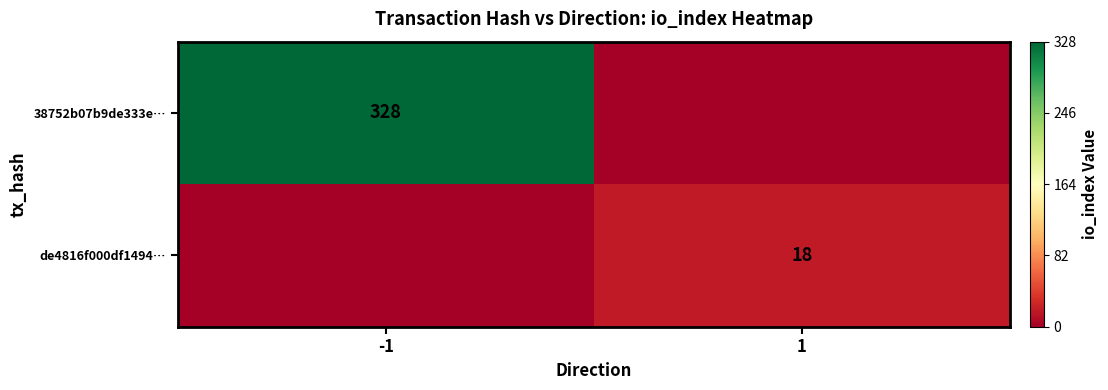

The 38752b07b9de333e… series shows 328 at -1. True or false?

True